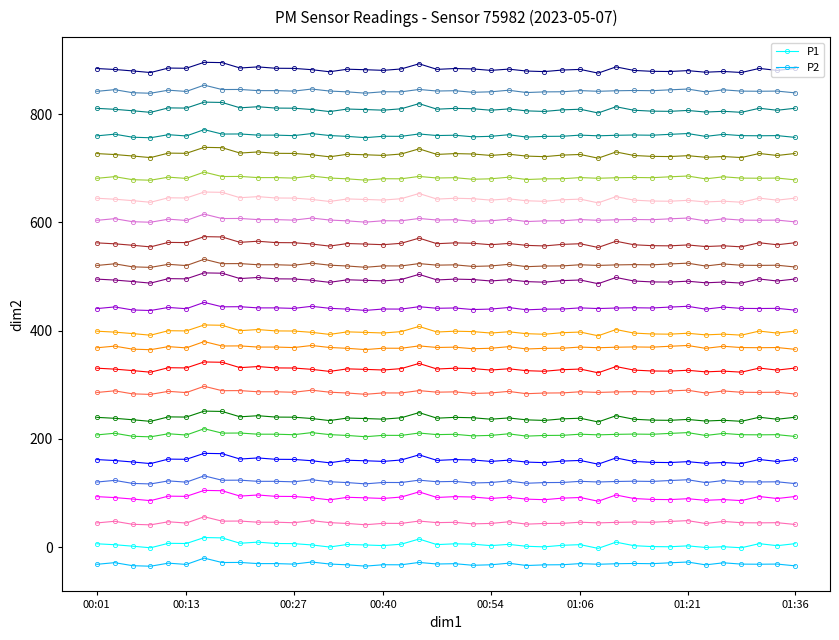

True or false: P2 has more than 2 points higher than both neighbors.

True